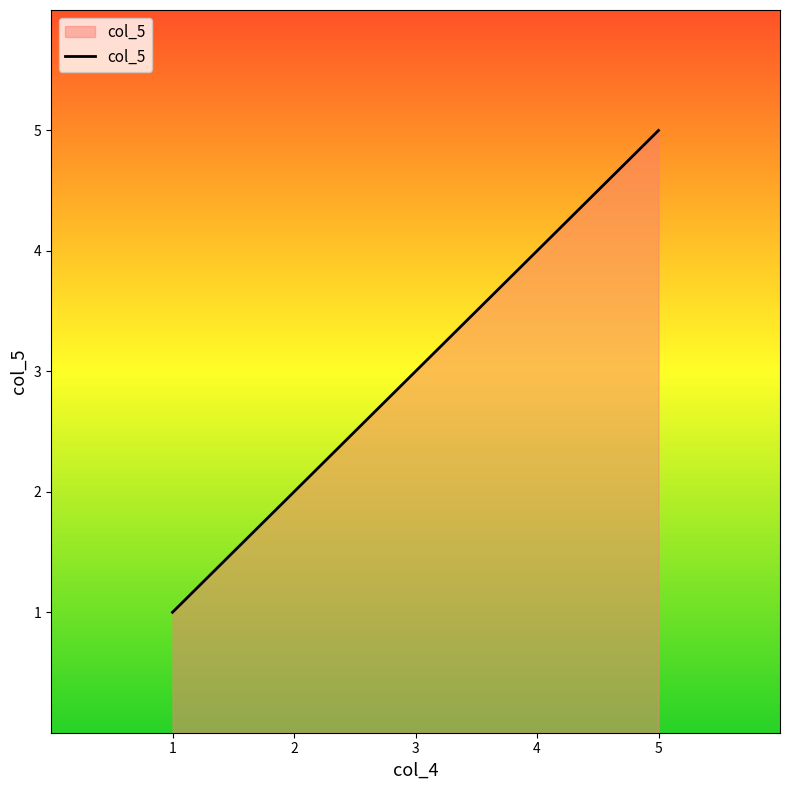

At which category does the chart reach its minimum across all series?

1